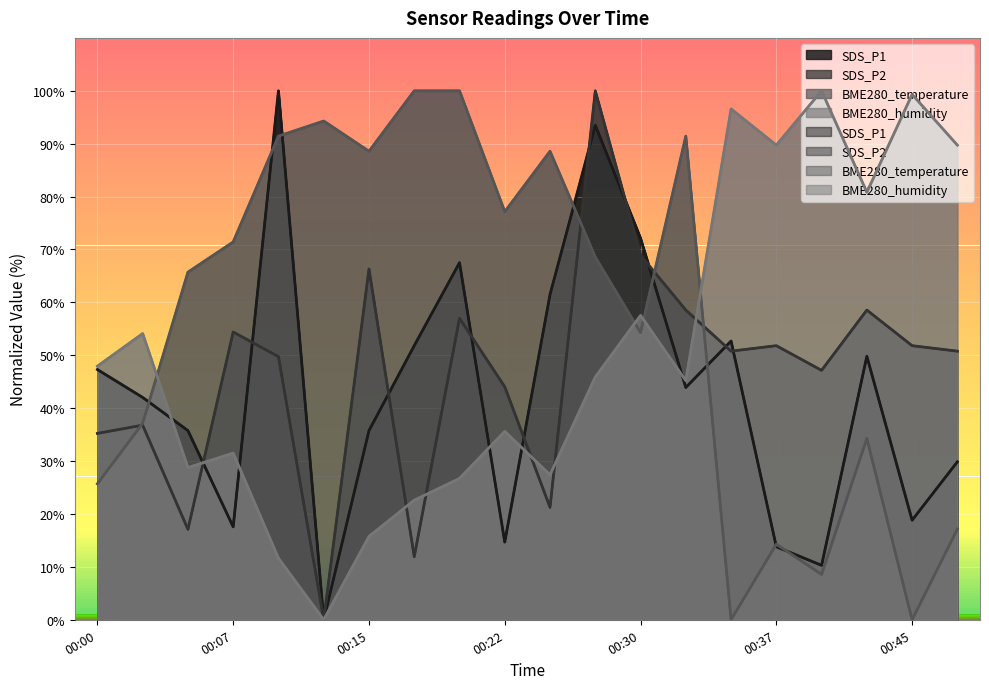

Where is the first local minimum for BME280_temperature?

00:15